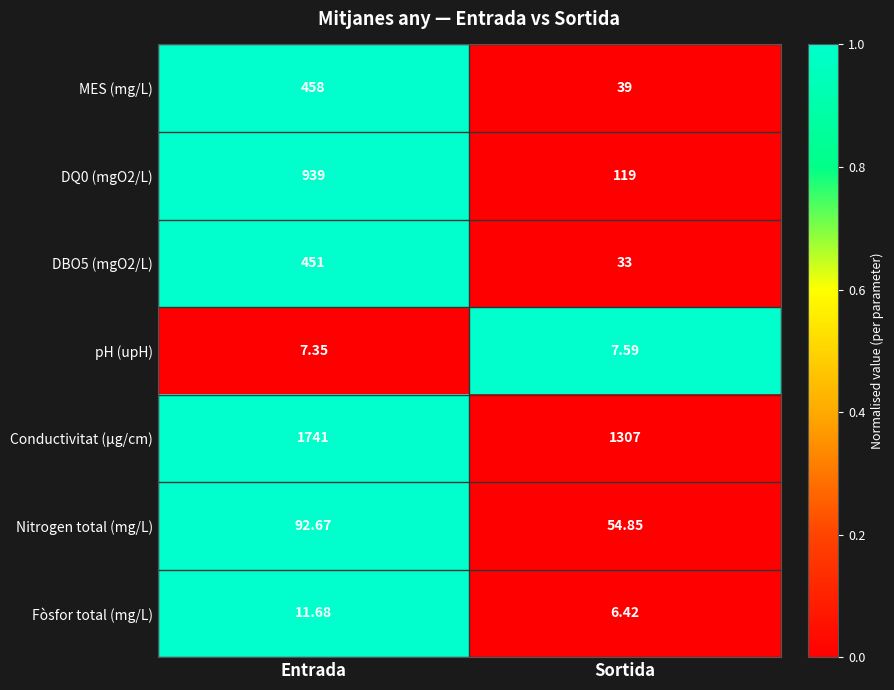

At which category does the chart reach its peak across all series?

Entrada